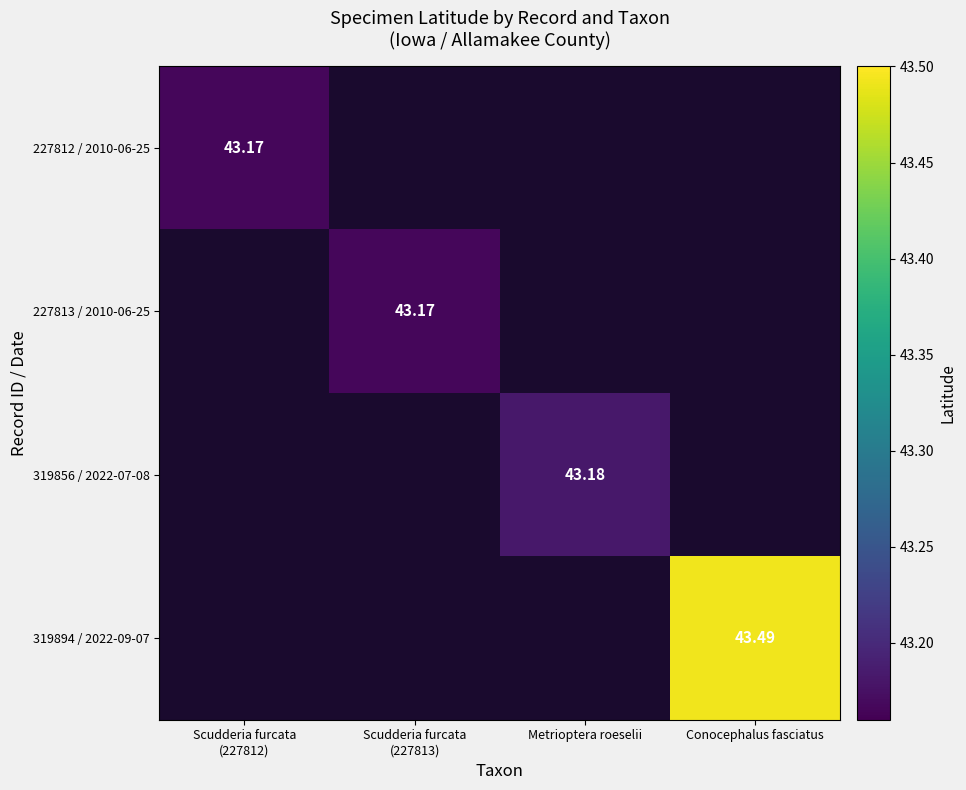

Which category has the lowest value in the 319894 / 2022-09-07 series?

Scudderia furcata (227812)